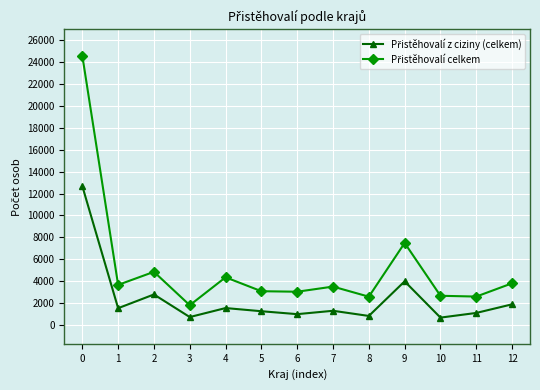

What is the greatest value displayed?

24602